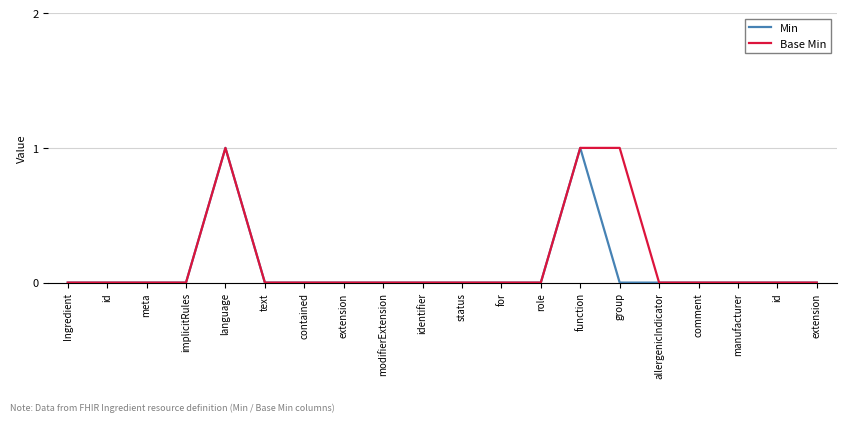

Rank the series by their maximum value, from lowest to highest.

Min, Base Min